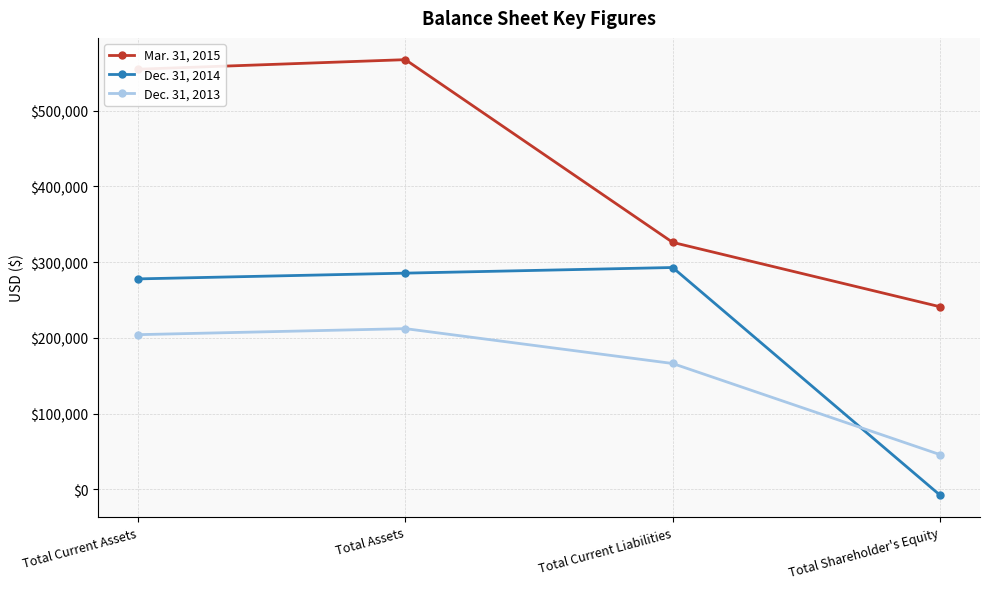

Read the Dec. 31, 2013 value at Total Current Assets, to the nearest 50.

204300